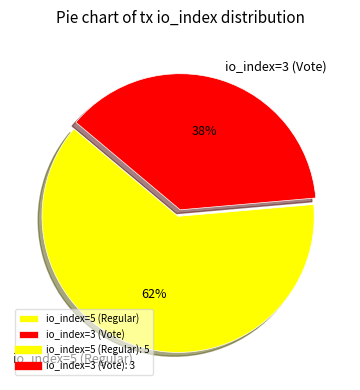

What is the smallest slice in the pie chart?

io_index=3 (Vote)